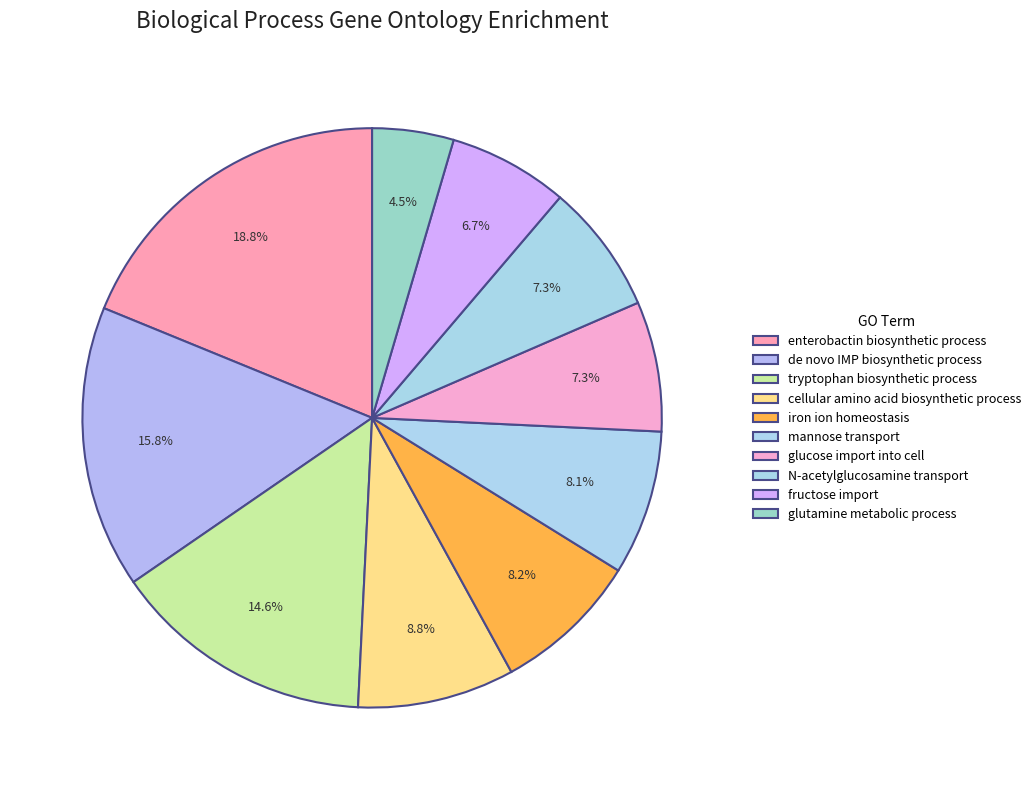

To the nearest percent, what is the average slice percentage?

10%